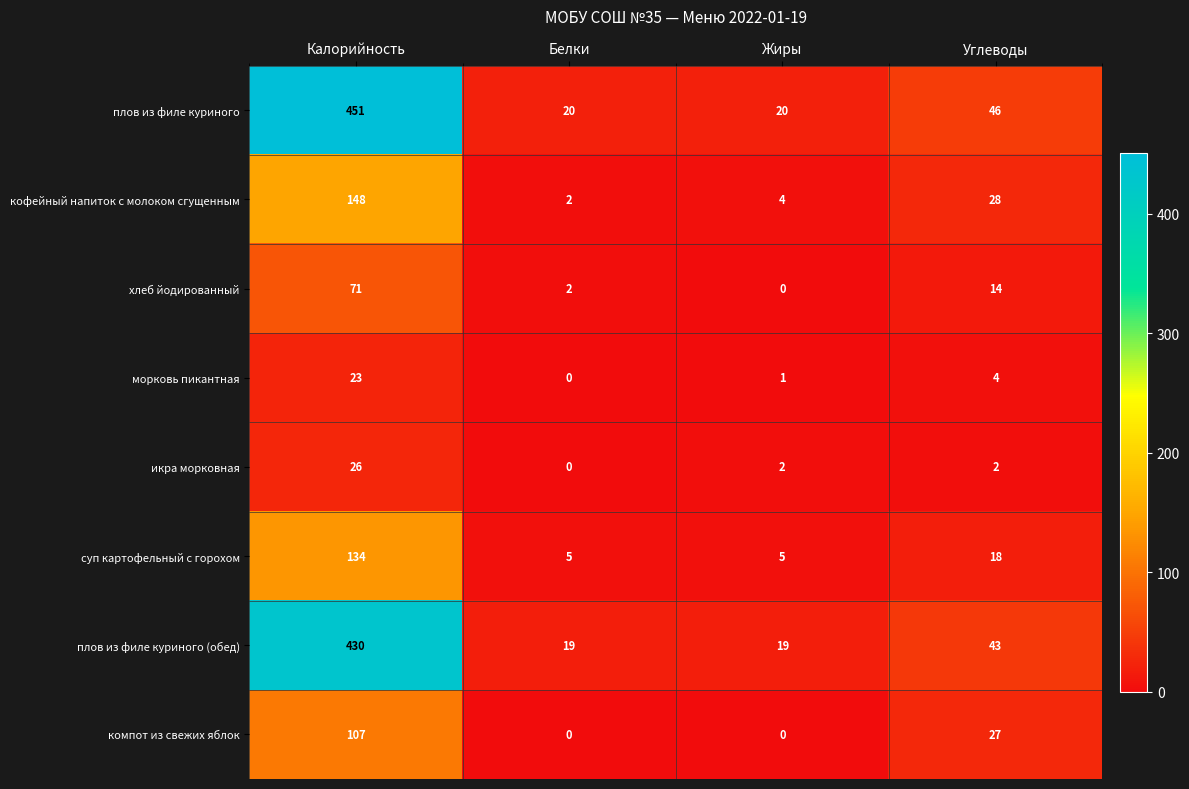

What is the average value of the икра морковная series?

8